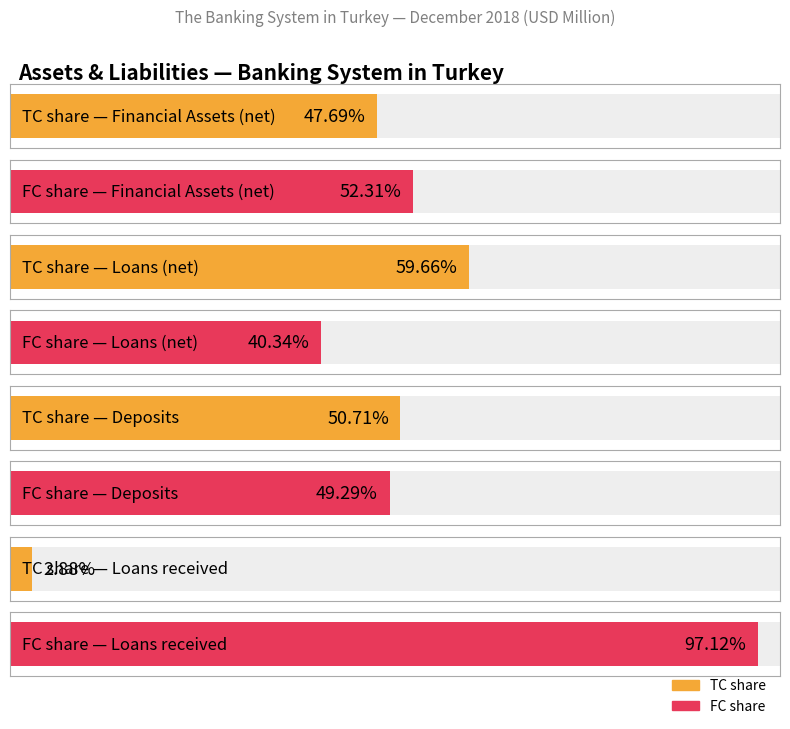

The FC series shows 151283.5 at Financial Assets (net). True or false?

False